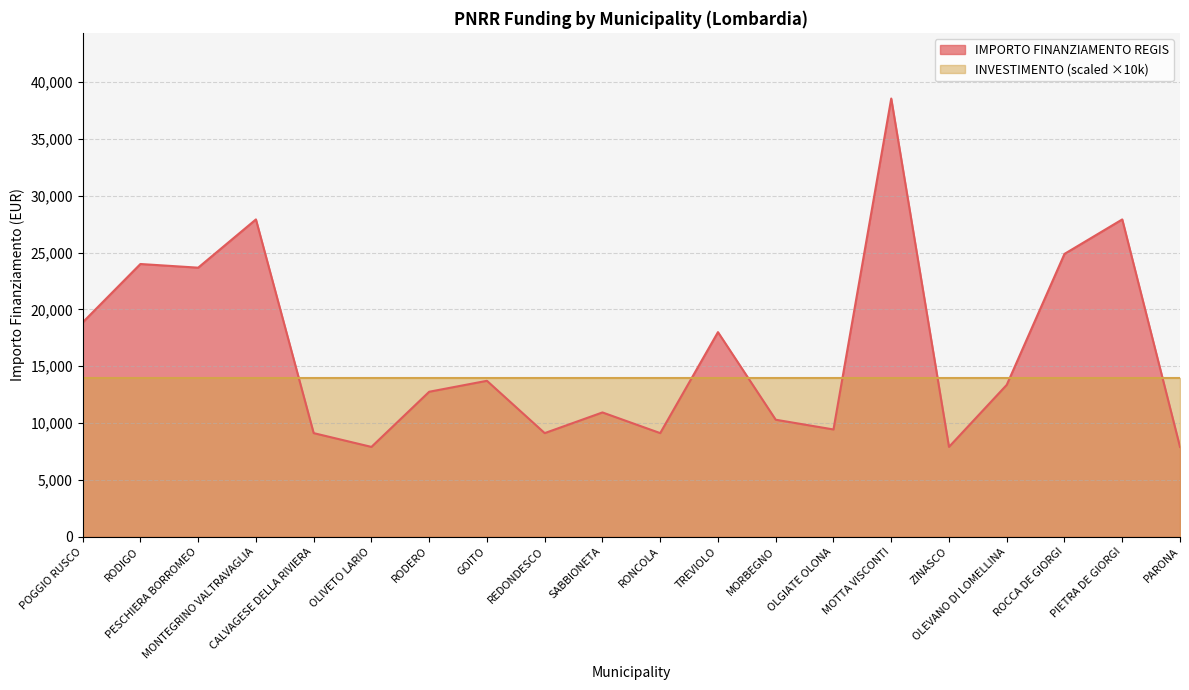

At which label is the value closest to 23228?

PESCHIERA BORROMEO